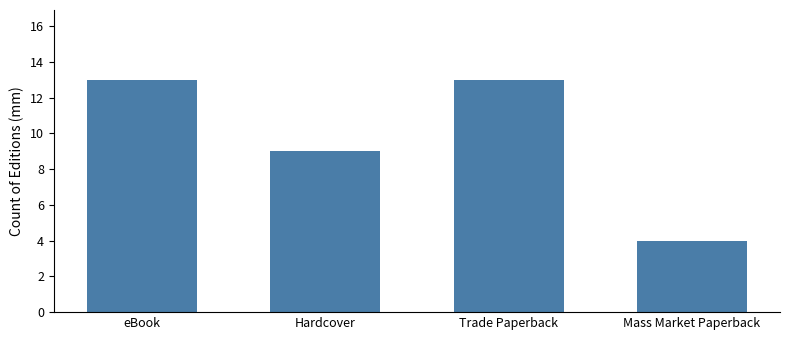

Read the value at Trade Paperback.

13